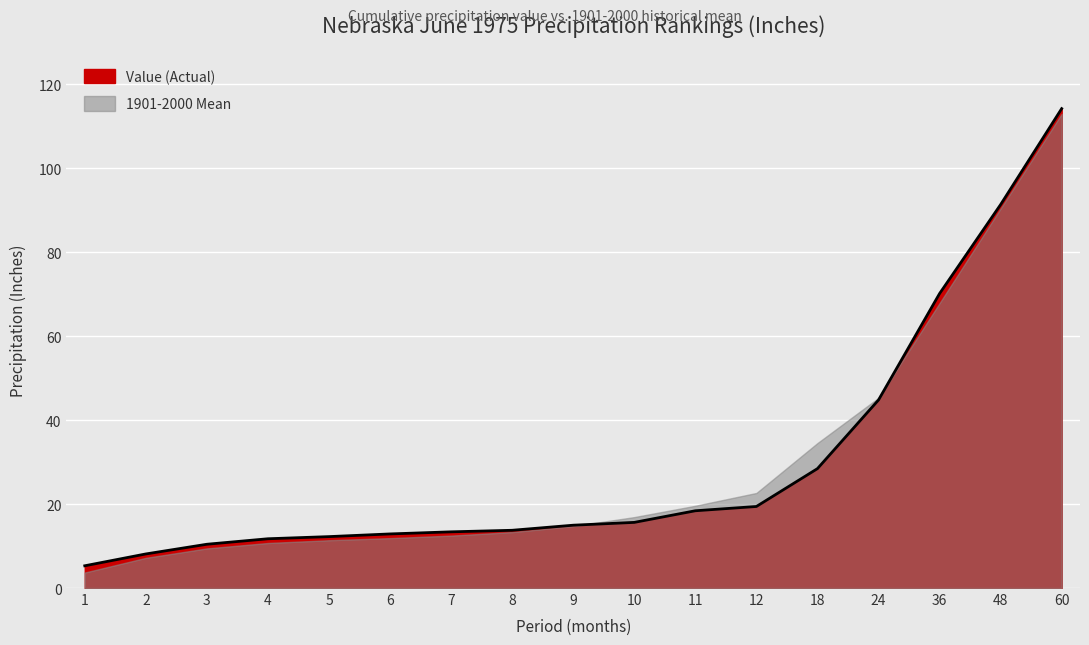

What is the average value?

29.7